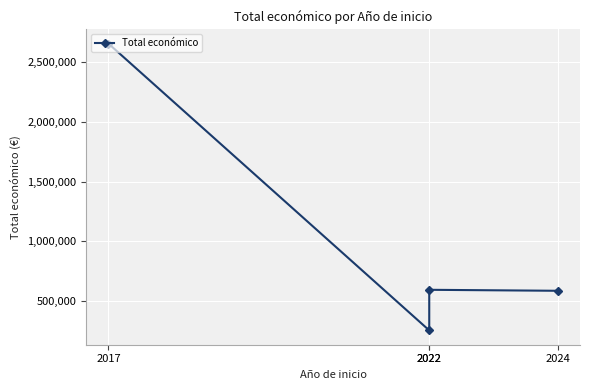

Is it true that the value at 2024 is 585460?

True